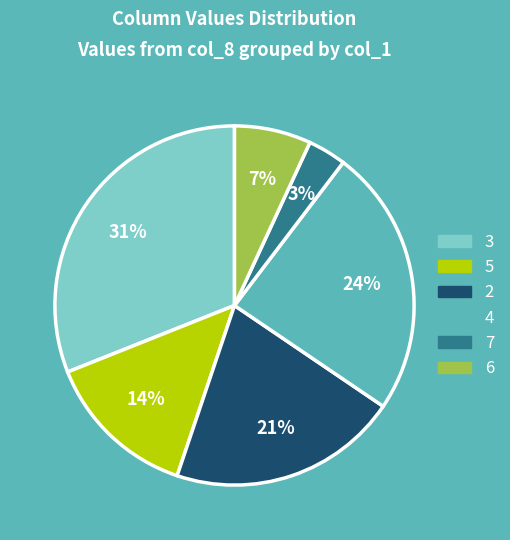

Is there a majority slice in this chart?

No